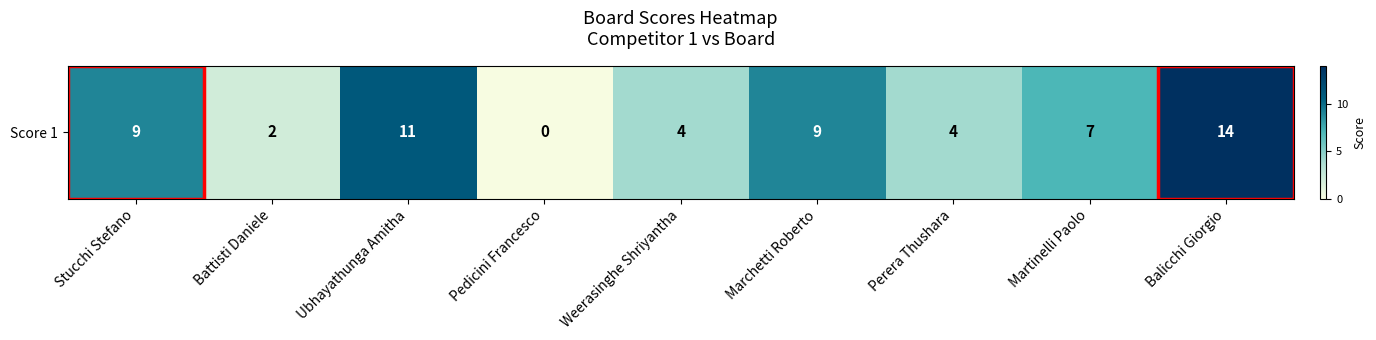

What is the average value?

7